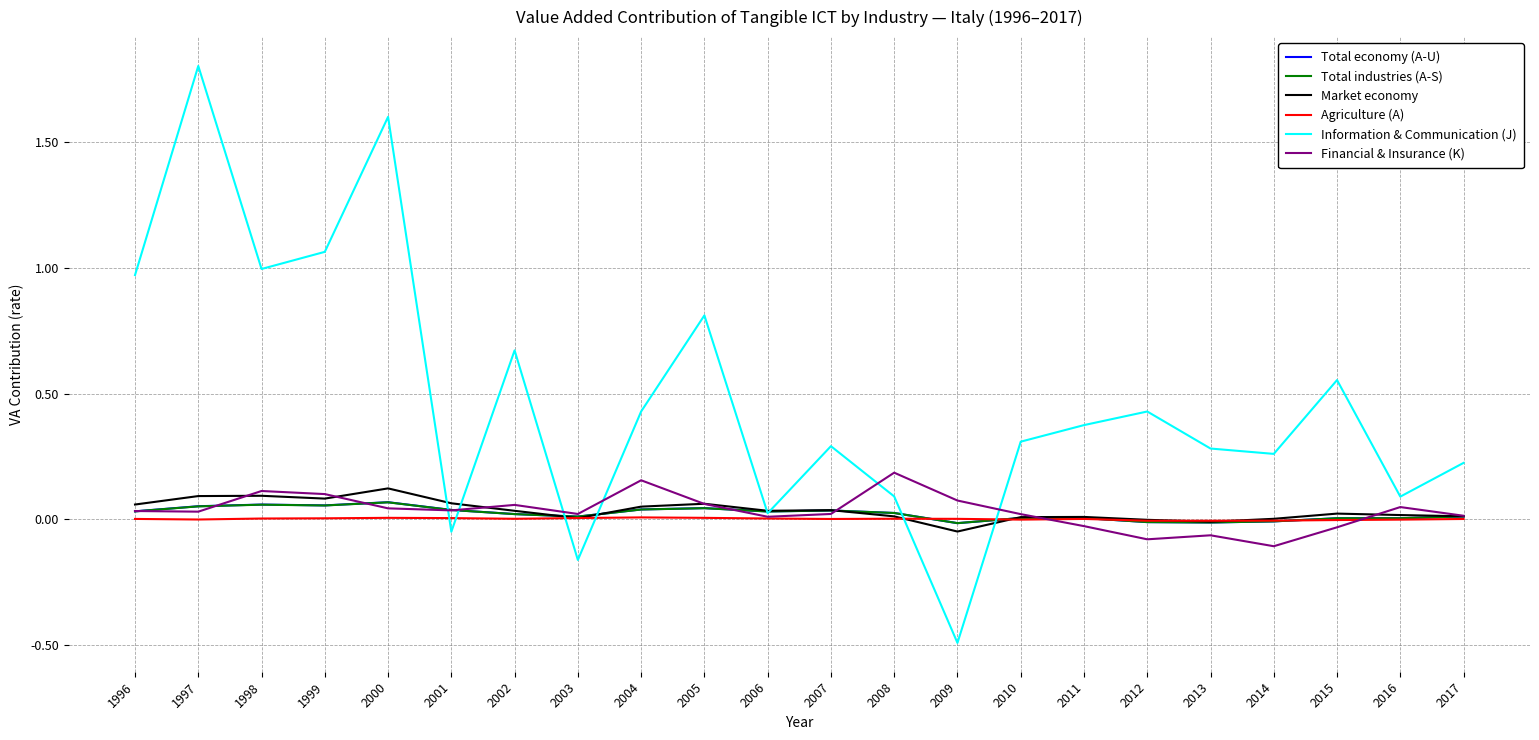

Between 2015 and 2016, which series saw the biggest shift?

Information & Communication (J)